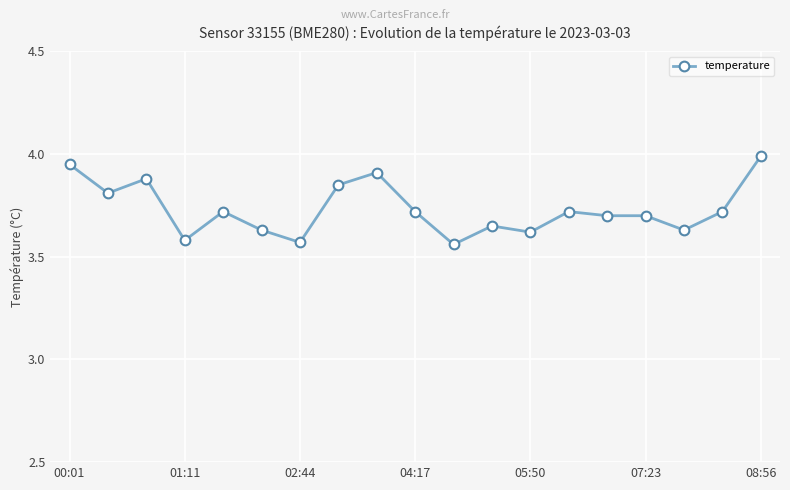

Does the chart display data point markers on the line(s)?

Yes